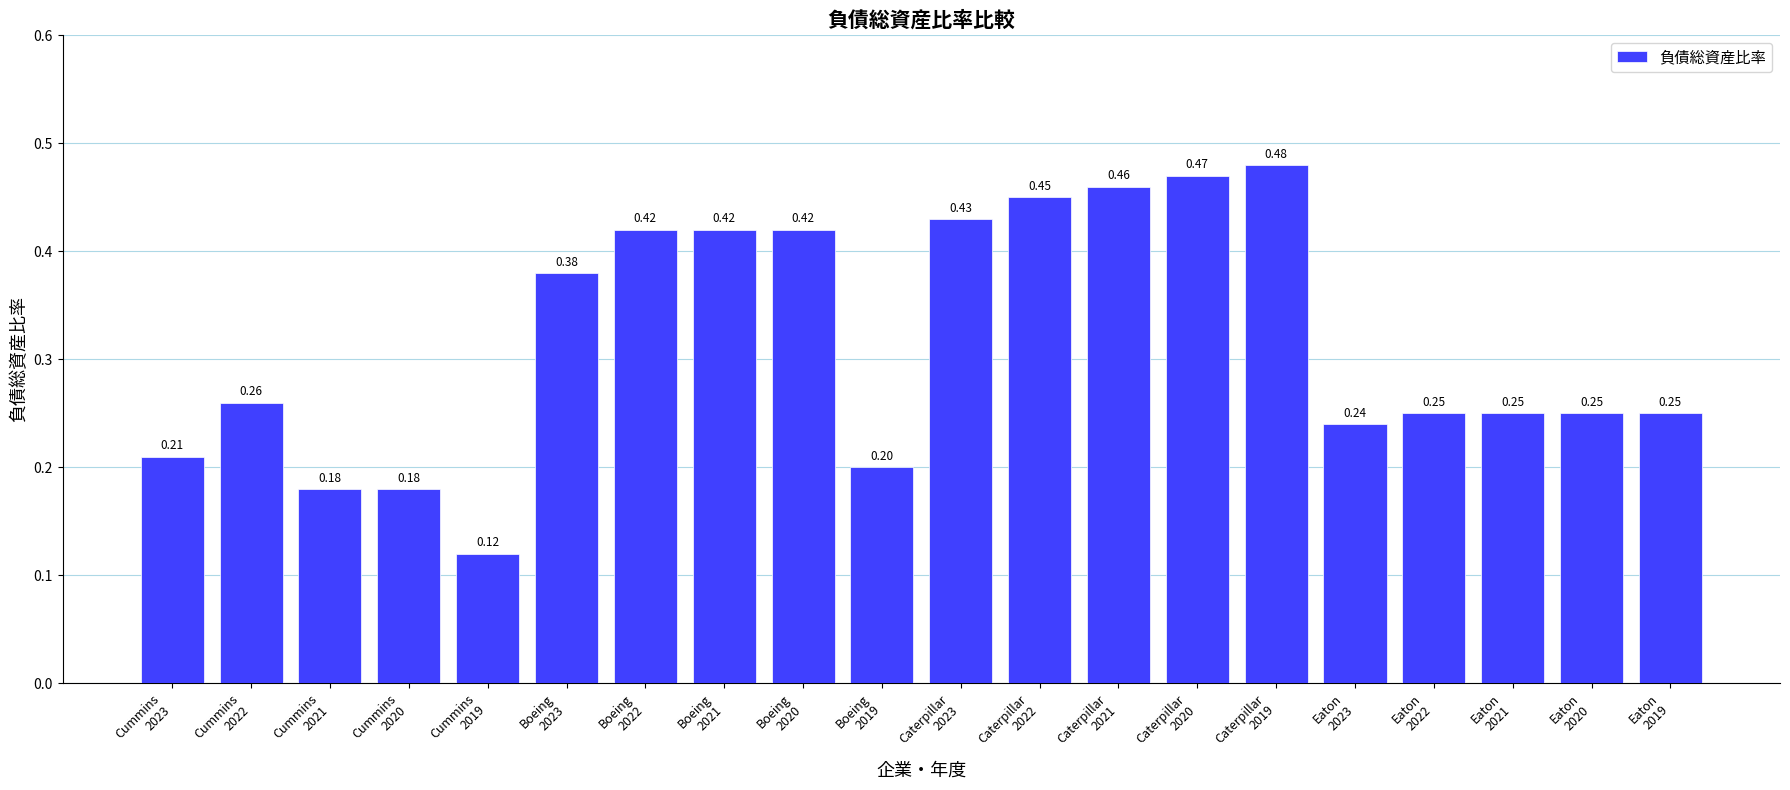

At which category does the chart reach its peak across all series?

Caterpillar
2019